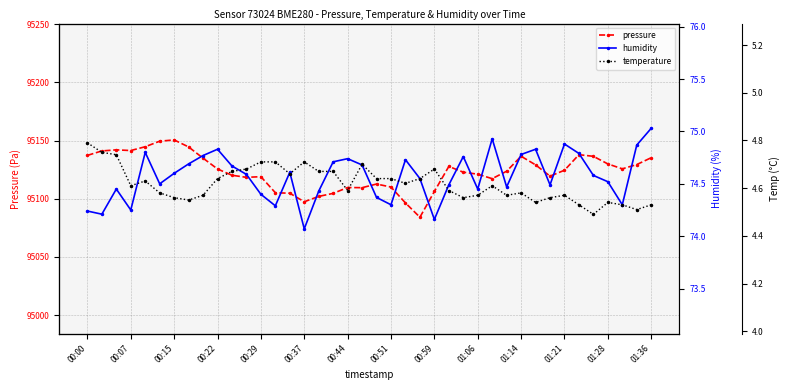

Which series has the largest total across all categories?

pressure